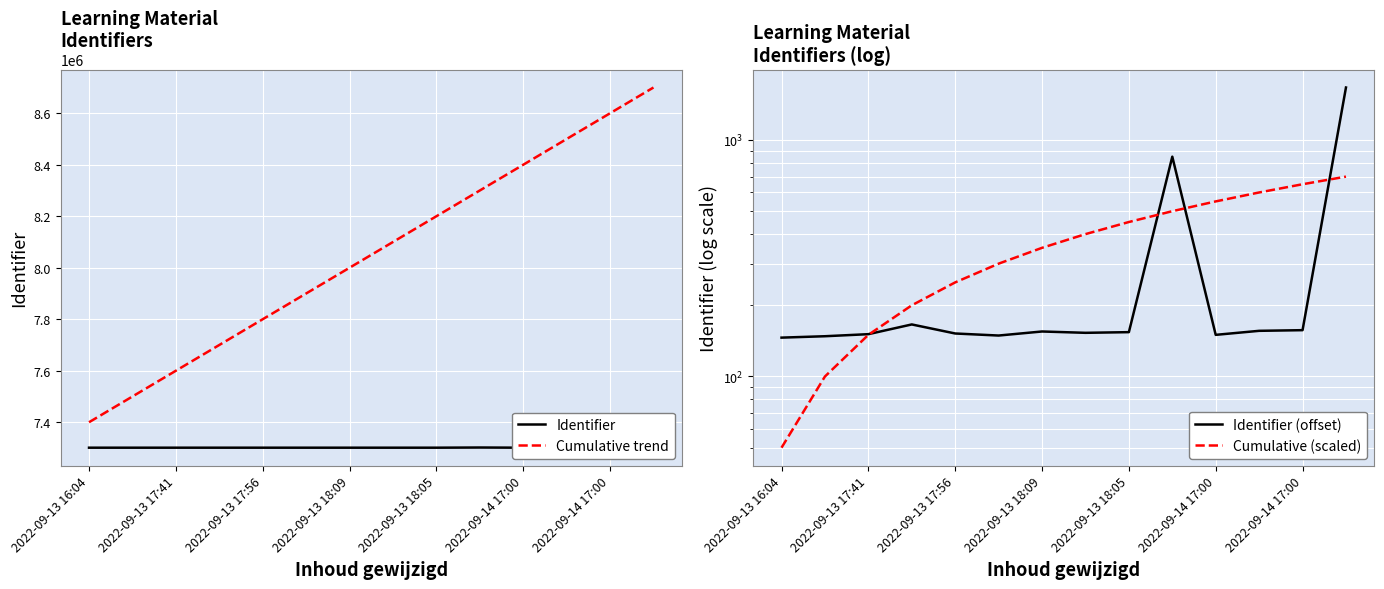

At how many categories does at least one series exceed 1534850?

14